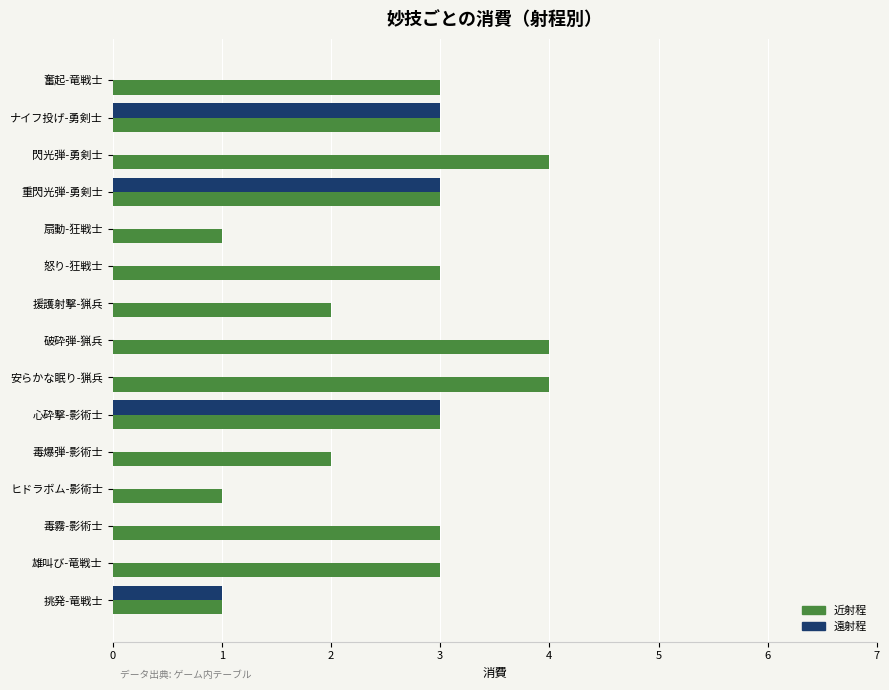

What is the greatest value displayed?

4